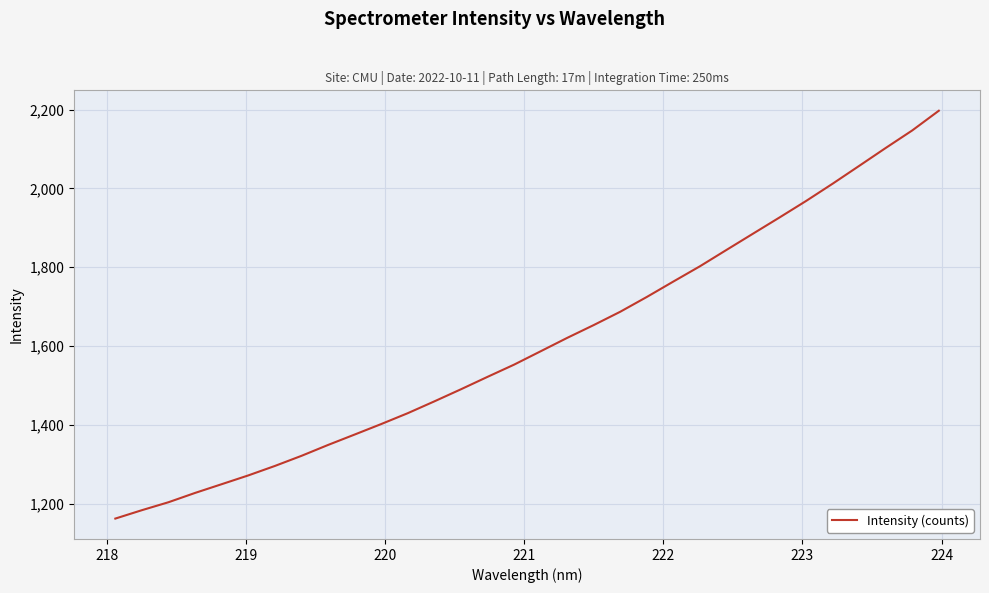

What is the minimum value shown in the chart?

1162.1